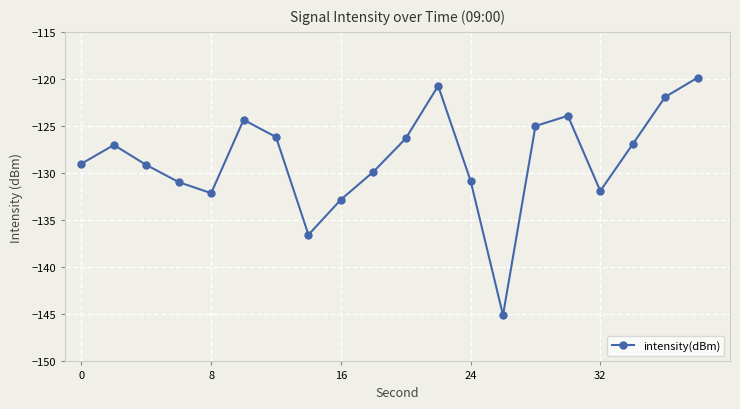

How many points are lower than both their immediate neighbors (excluding endpoints)?

4